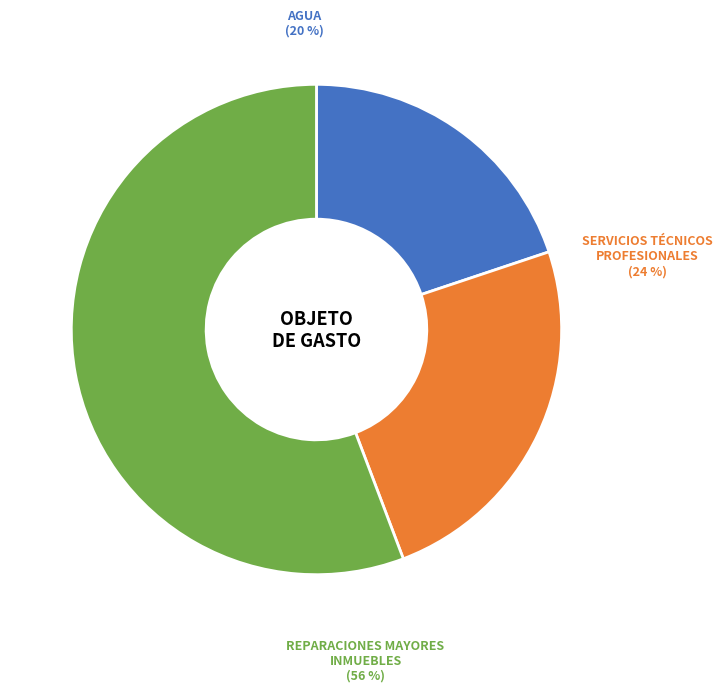

How many segments does this pie chart have?

3